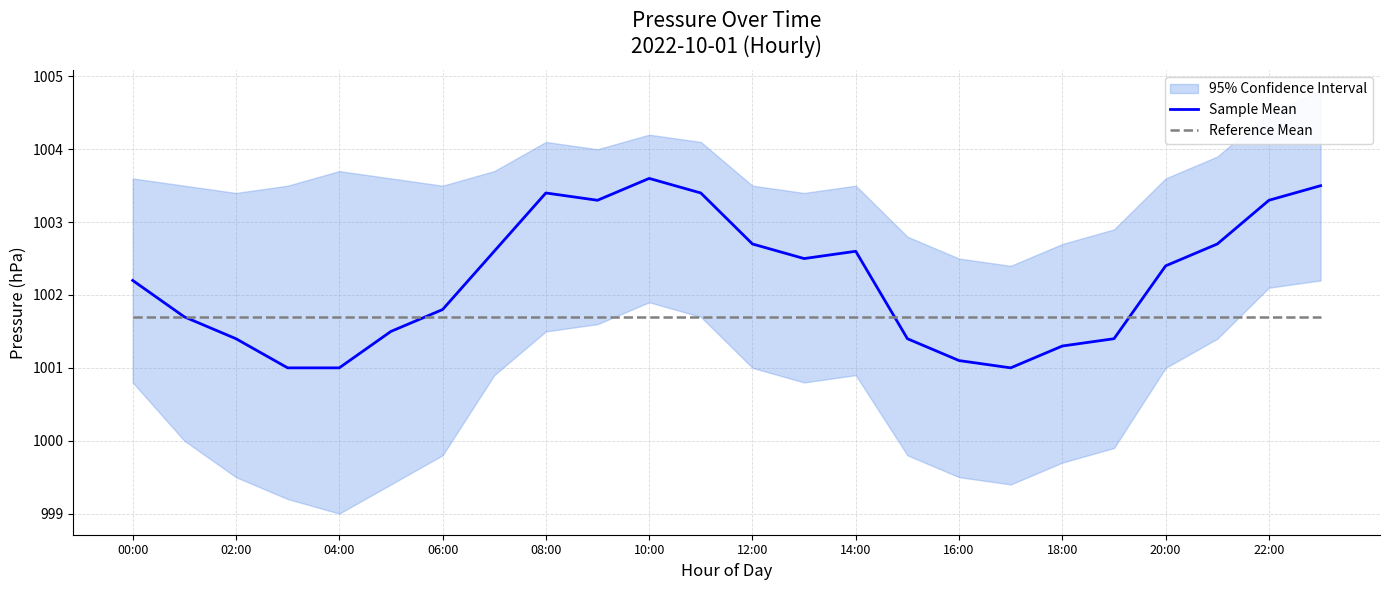

Reading right to left, extract all data points from this chart.

Sample Mean: 1003.5	1003.3	1002.7	1002.4	1001.4	1001.3	1001.0	1001.1	1001.4	1002.6	1002.5	1002.7	1003.4	1003.6	1003.3	1003.4	1002.6	1001.8	1001.5	1001.0	1001.0	1001.4	1001.7	1002.2
Reference Mean: 1001.7	1001.7	1001.7	1001.7	1001.7	1001.7	1001.7	1001.7	1001.7	1001.7	1001.7	1001.7	1001.7	1001.7	1001.7	1001.7	1001.7	1001.7	1001.7	1001.7	1001.7	1001.7	1001.7	1001.7